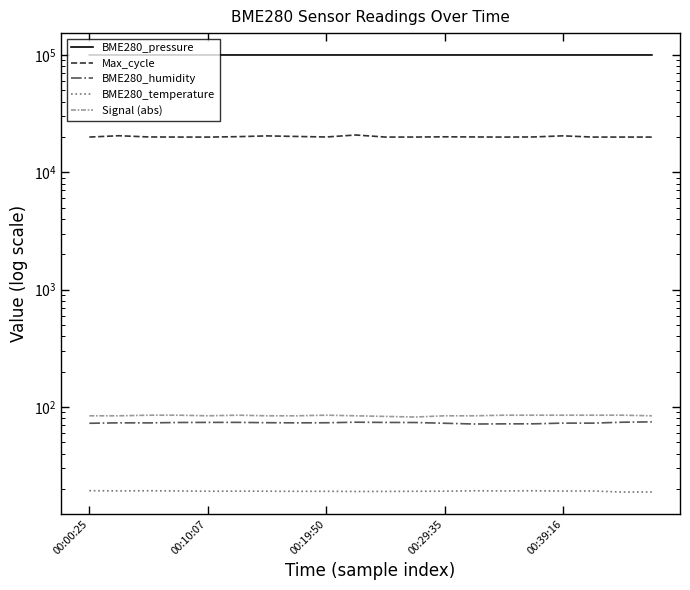

Where is the first local minimum for BME280_temperature?

00:10:07